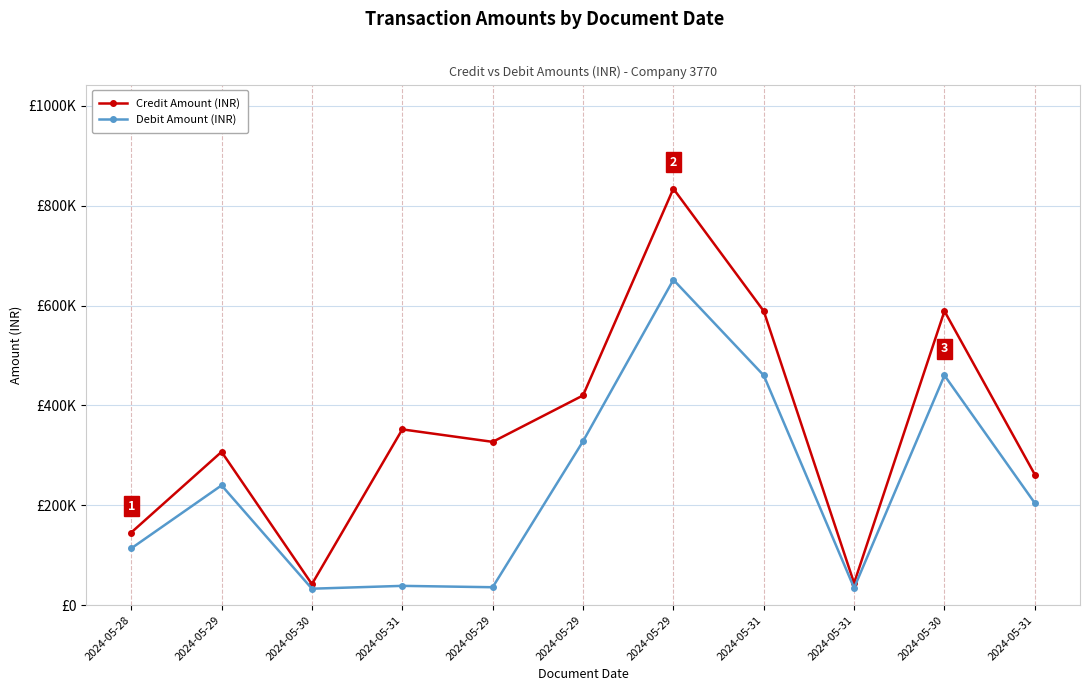

What are all the series names shown in the legend?

Credit Amount (INR), Debit Amount (INR)